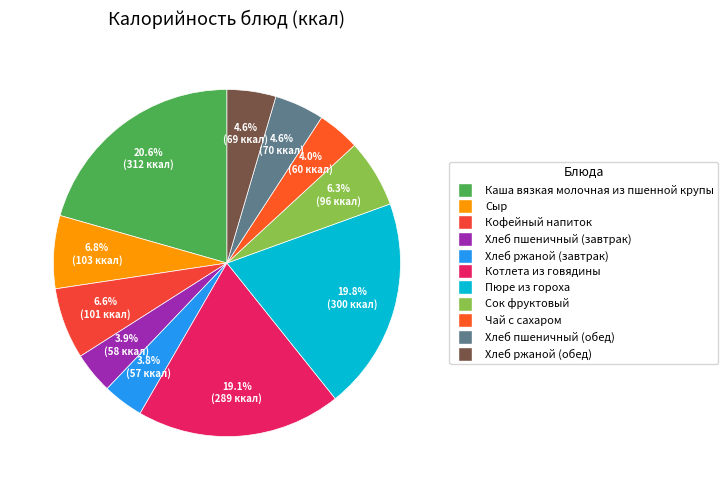

What percentage is the Сок фруктовый slice, to the nearest percent?

6%